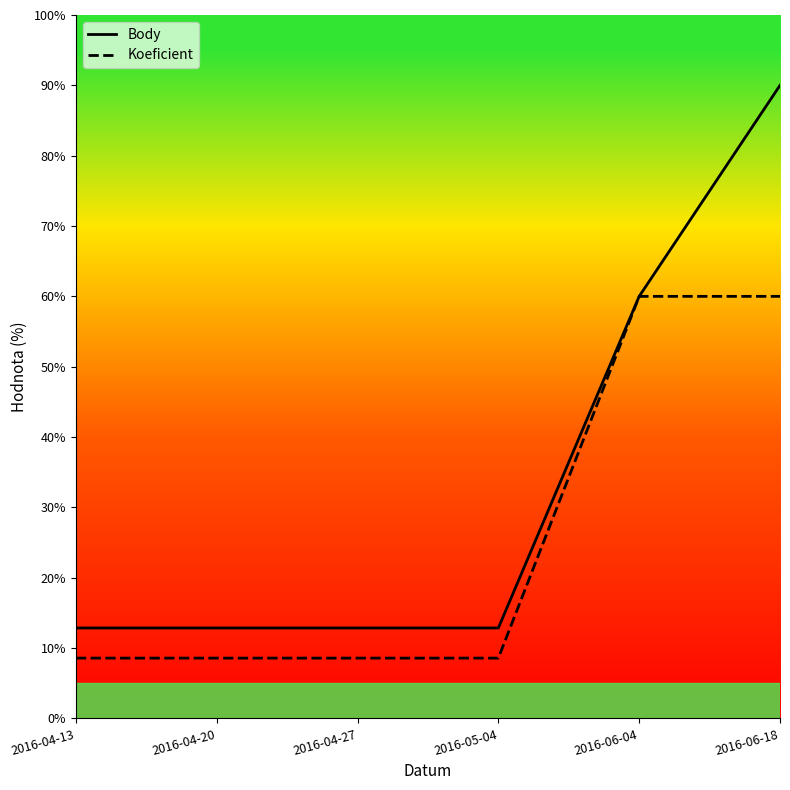

What is the label of the 4th point from the right?

2016-04-27